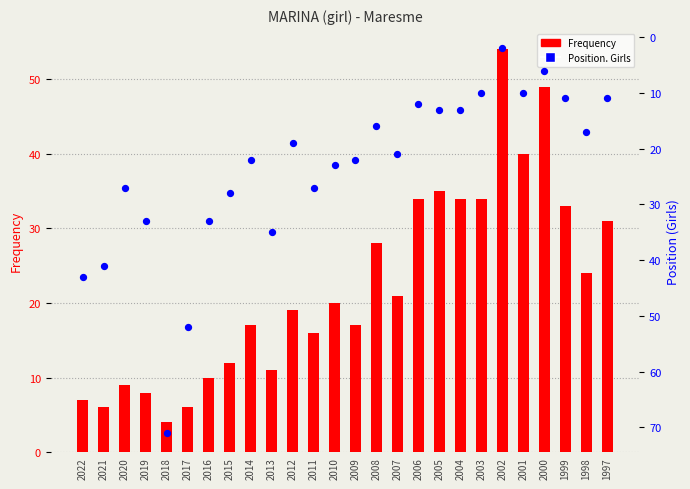

Which series reaches the maximum Y coordinate?

Position. Girls